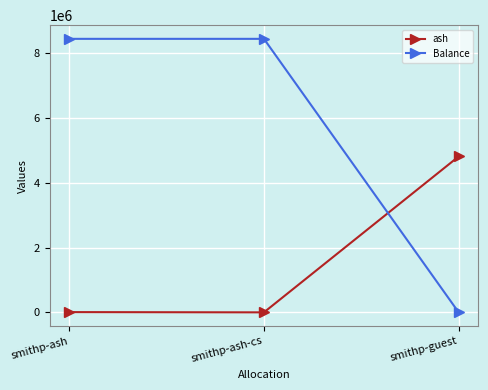

How many positive values does the Balance series have?

2